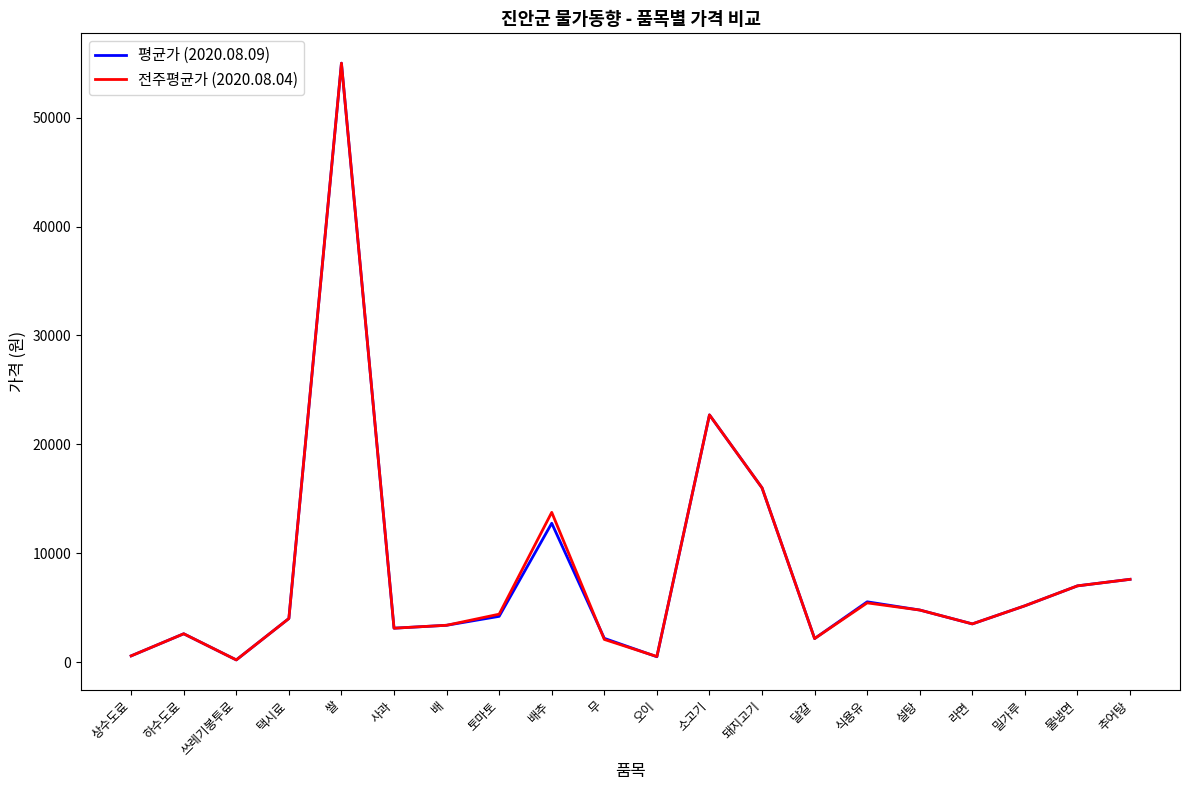

At which label does 평균가 (2020.08.09) first exceed 4200?

쌀